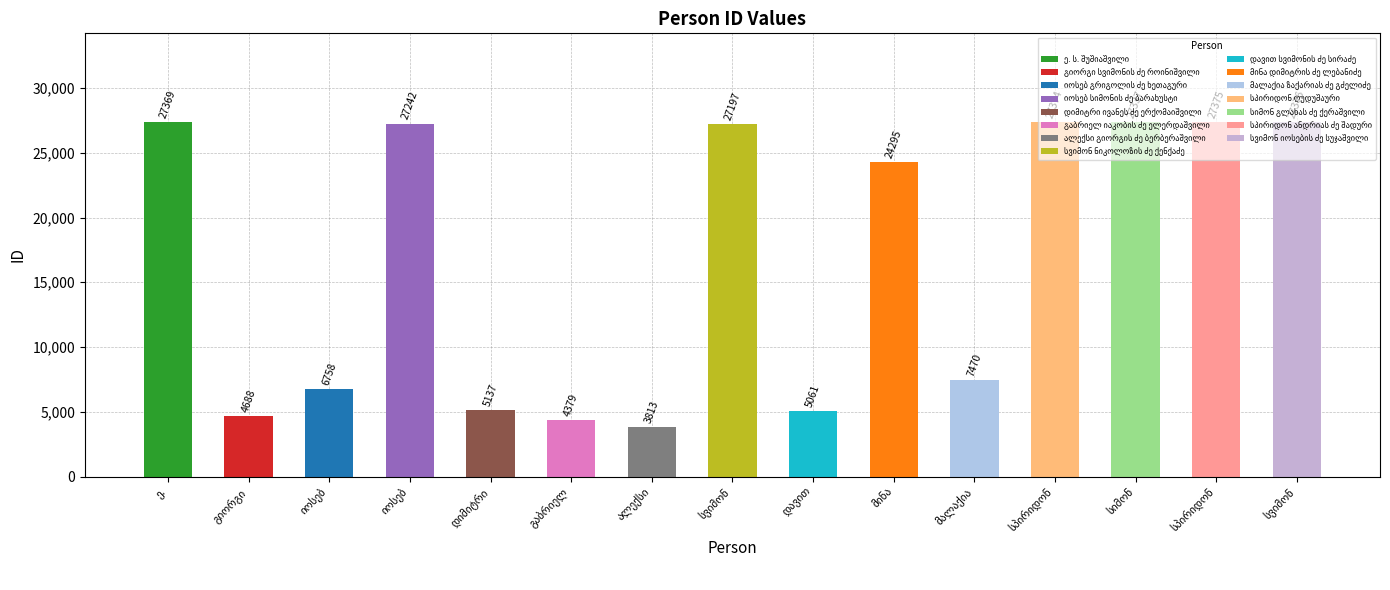

The value at სიმონ is 10254. True or false?

False